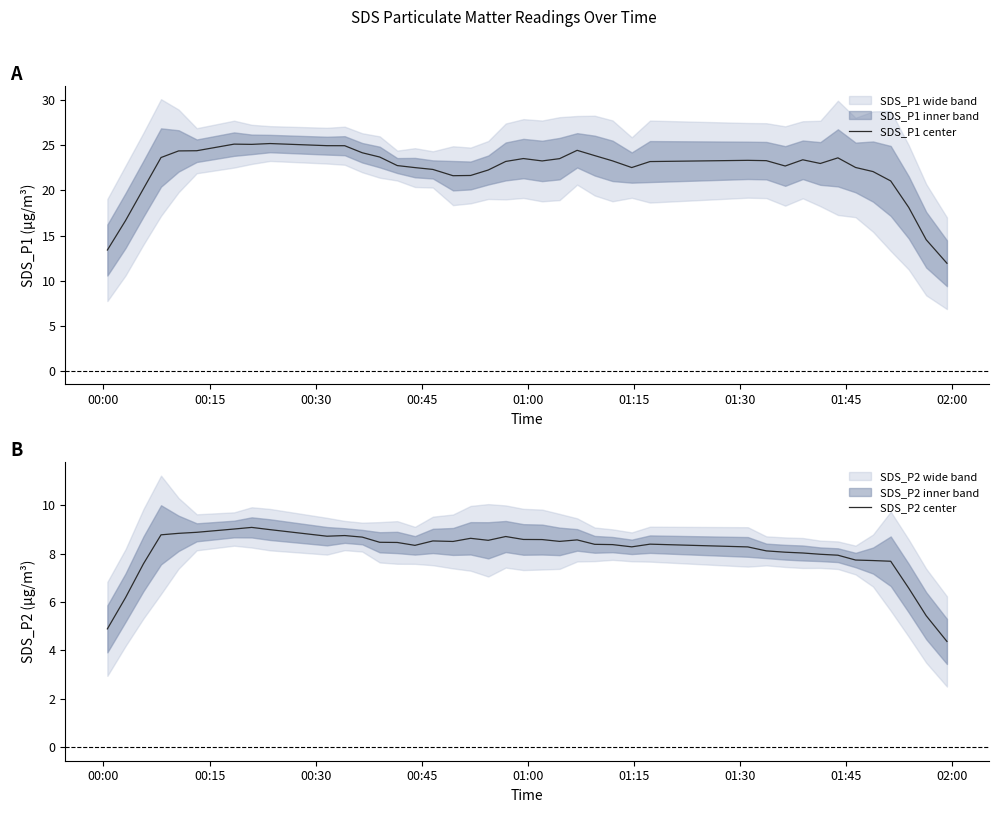

At how many categories does at least one series exceed 20?

35